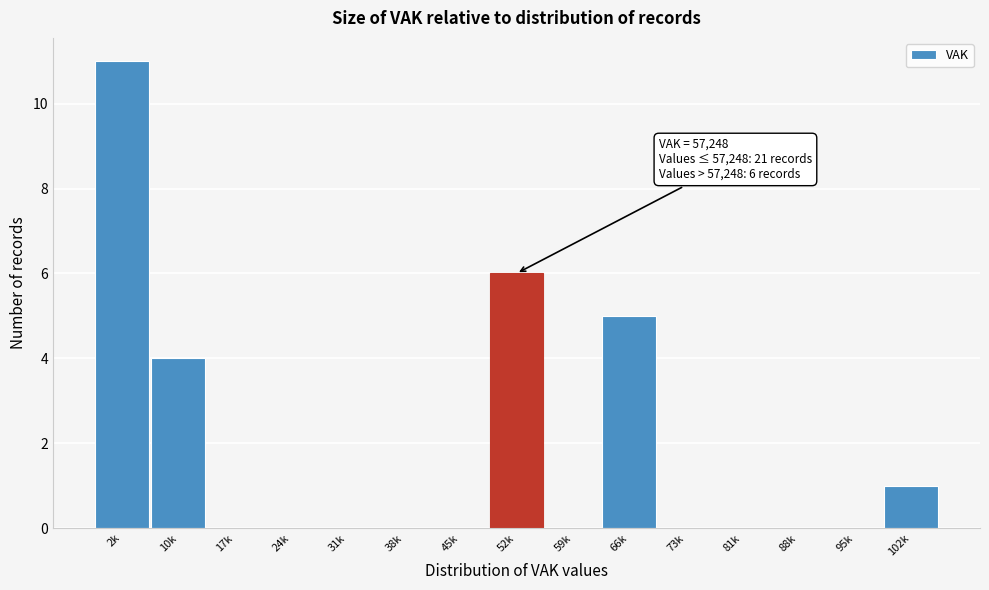

Reading right to left, what are all the values shown in this chart?

102k=1	95k=0	88k=0	81k=0	73k=0	66k=5	59k=0	52k=6	45k=0	38k=0	31k=0	24k=0	17k=0	10k=4	2k=11